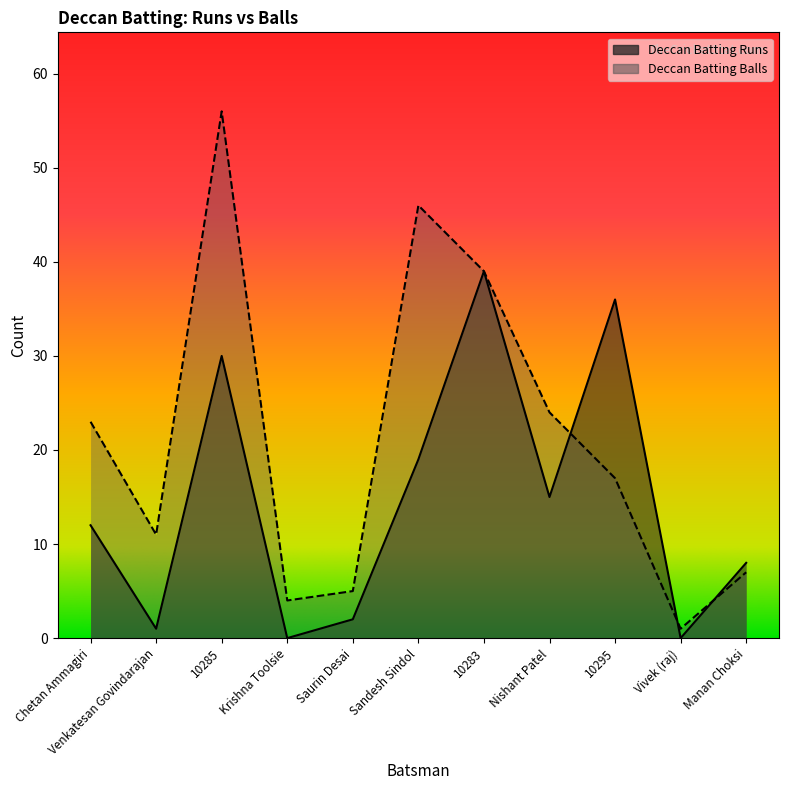

At which category does Deccan Batting Balls reach its first local valley?

Venkatesan Govindarajan